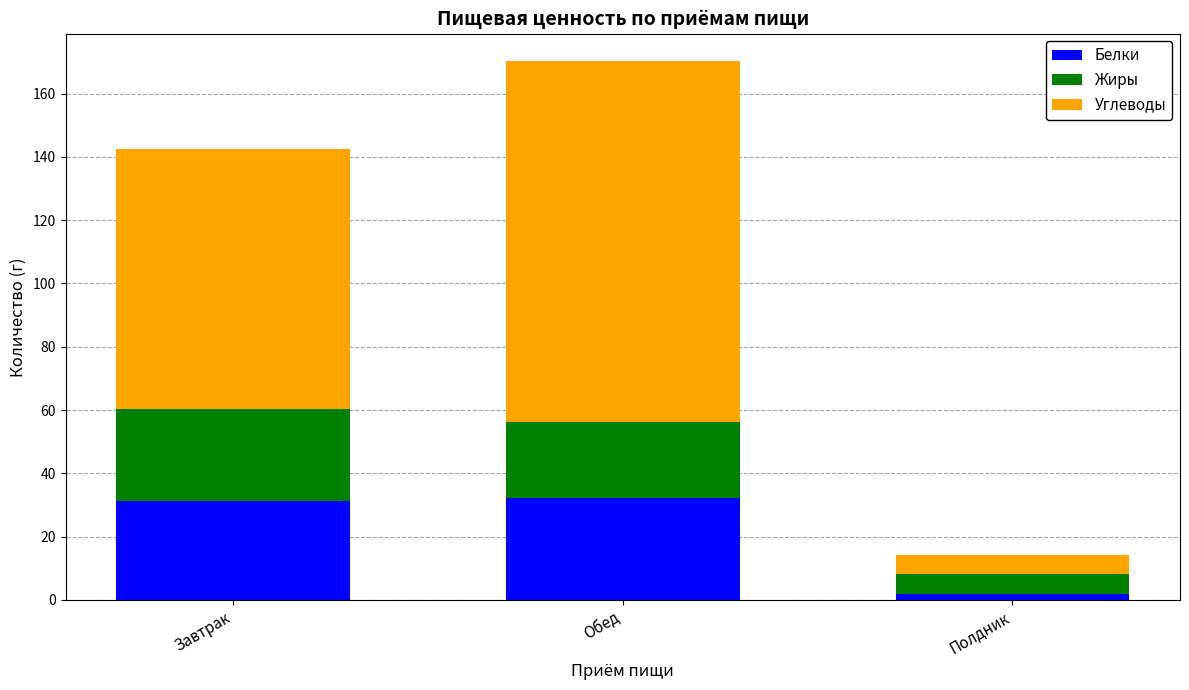

What is the highest value of the Белки series?

32.3